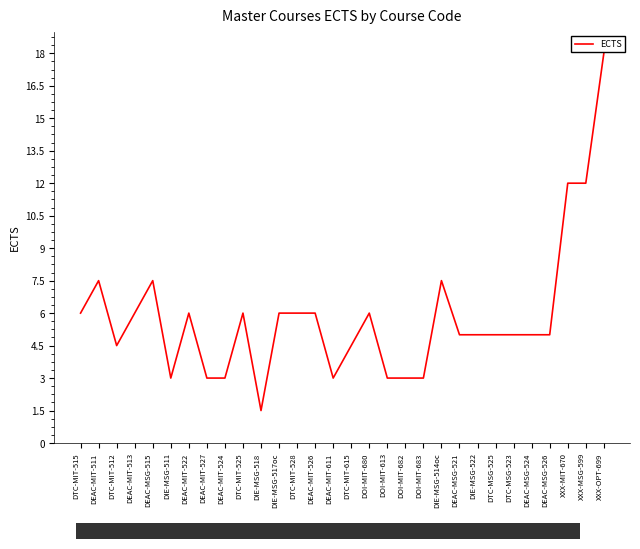

Is this an area chart (filled region under the line)?

No